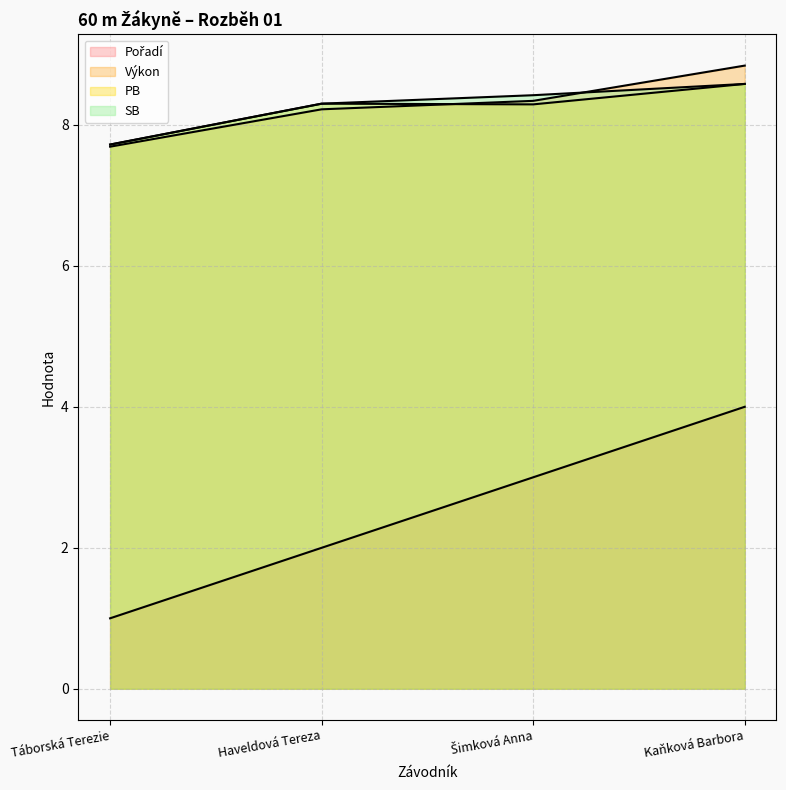

At which label is Pořadí closest to 2?

Haveldová Tereza